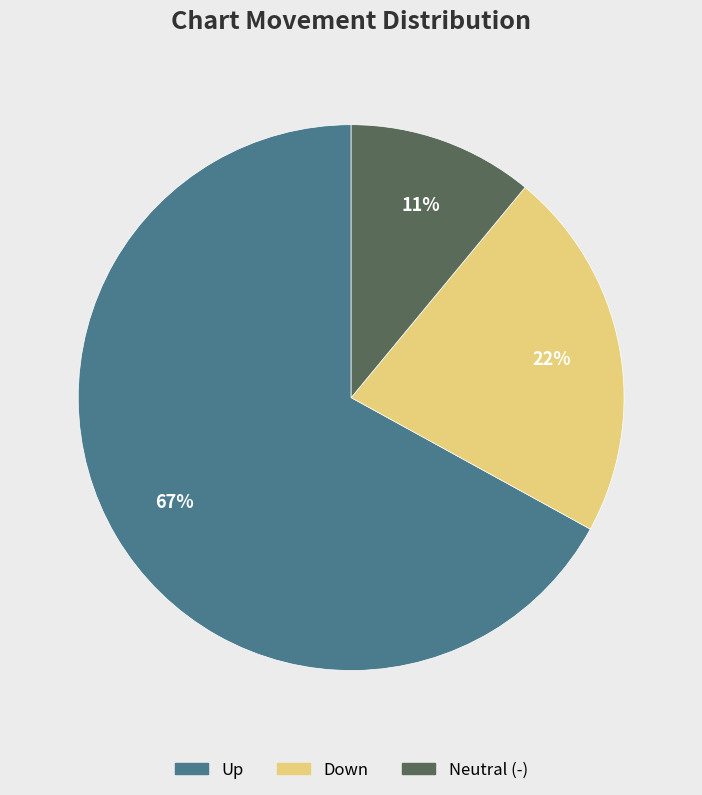

Is there a majority slice in this chart?

Yes